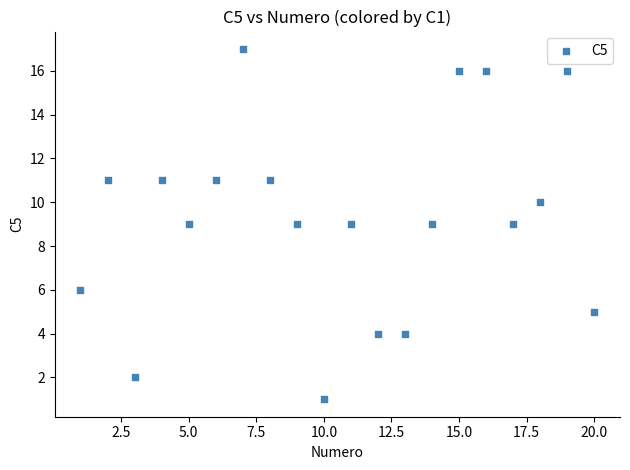

What is the range of X values (max minus min)?

19